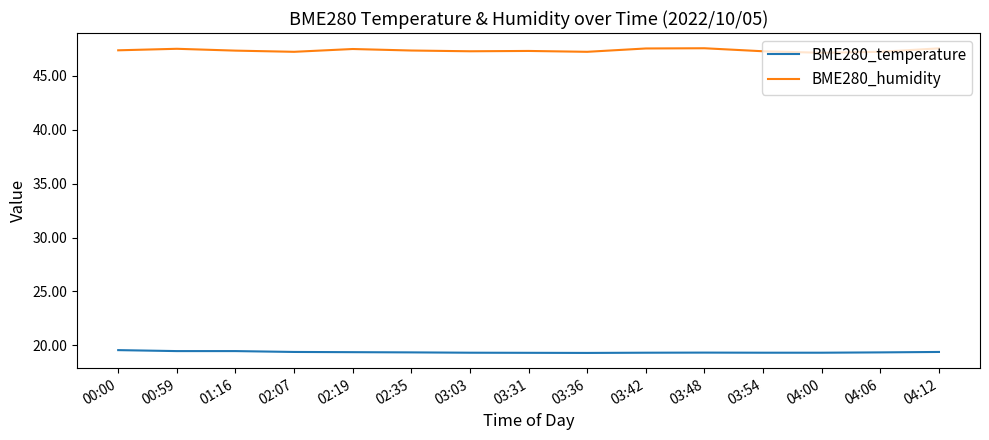

What is the spread (max minus min) of values at 02:19?

28.1